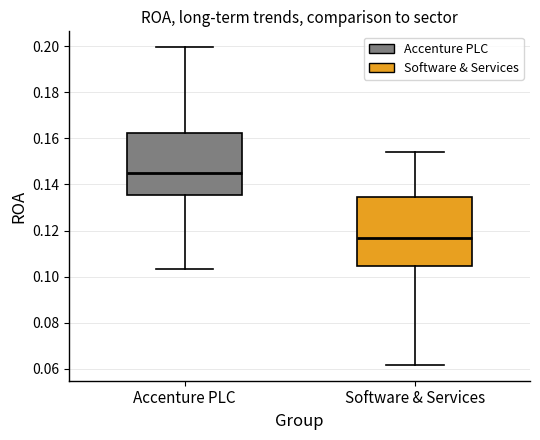

Where does the median line of the box for Software & Services sit on the y-axis? The values are not printed on the chart, so give them approximately, as read against the axis.

0.116